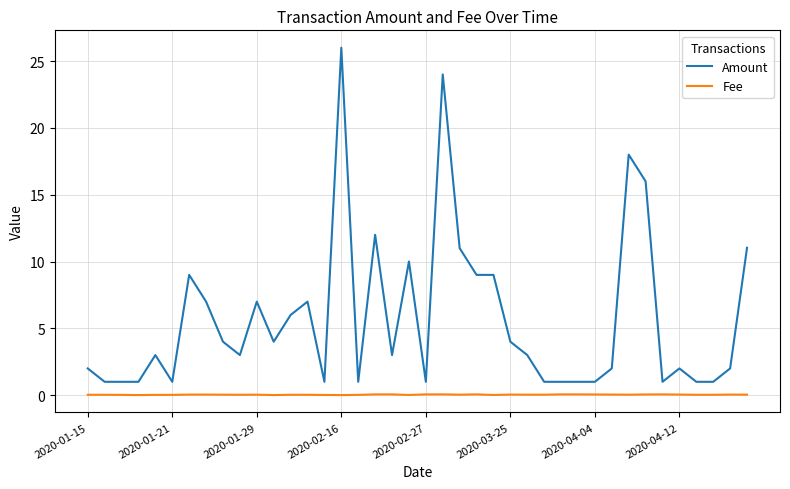

True or false: Fee and Amount cross at least once.

False